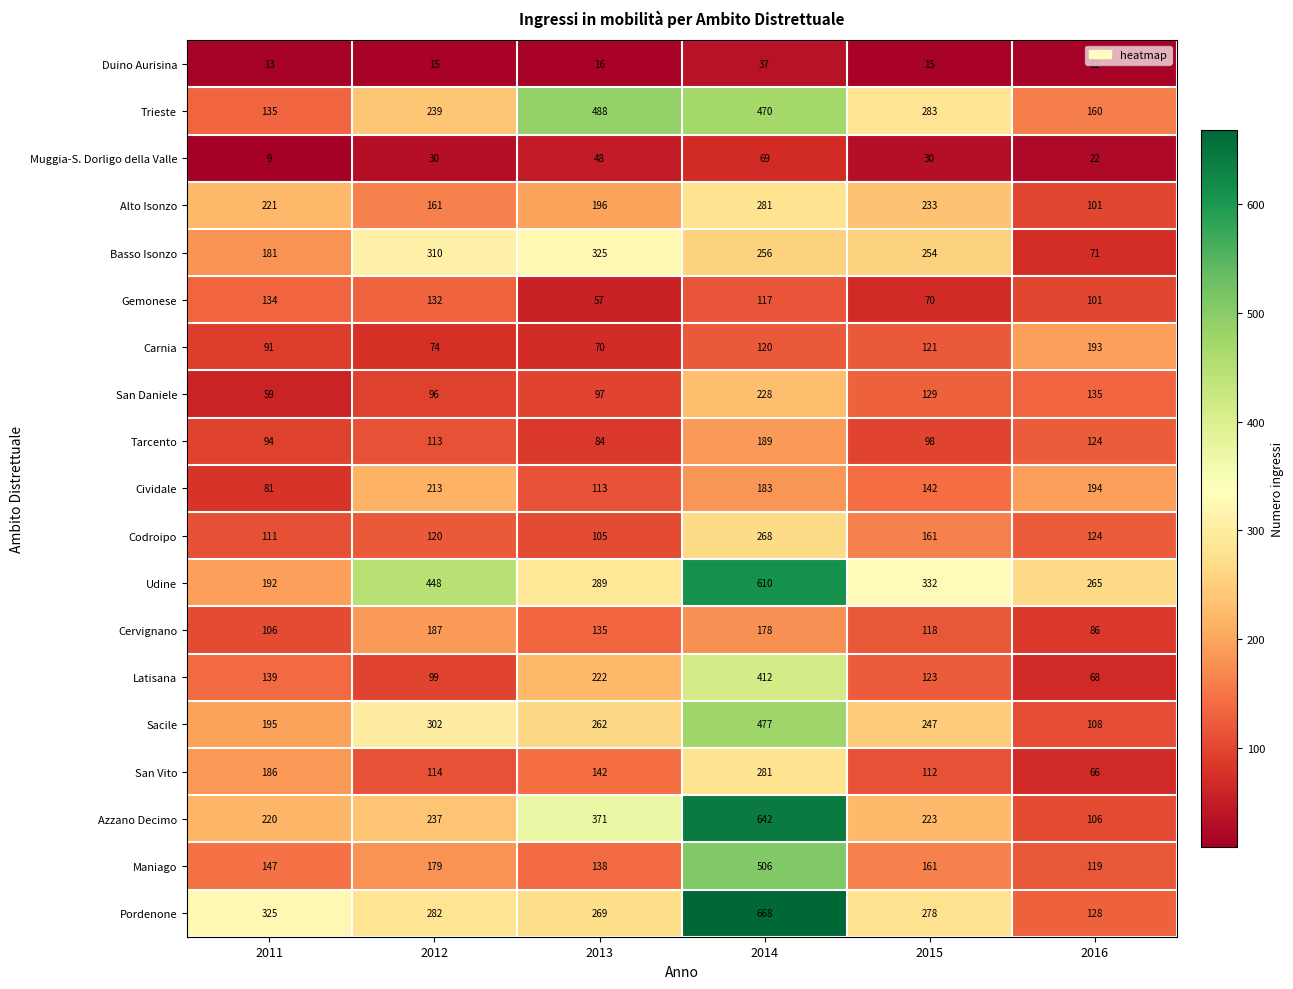

At 2011, list the series in order from smallest to largest.

Muggia-S. Dorligo della Valle, Duino Aurisina, San Daniele, Cividale, Carnia, Tarcento, Cervignano, Codroipo, Gemonese, Trieste, Latisana, Maniago, Basso Isonzo, San Vito, Udine, Sacile, Azzano Decimo, Alto Isonzo, Pordenone